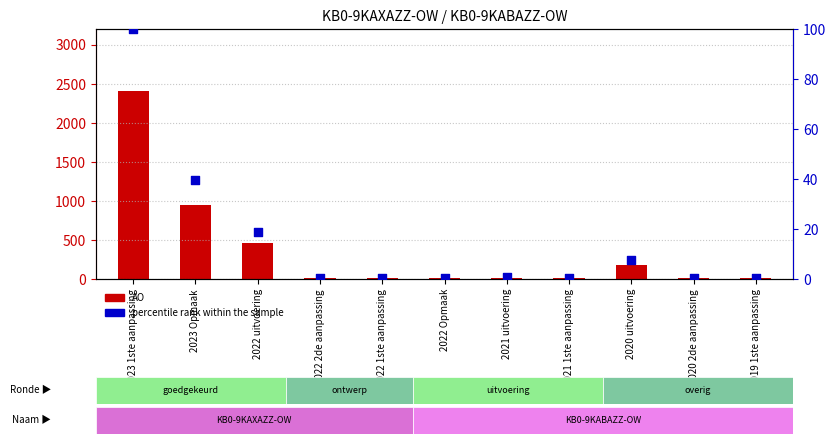

Which series has the largest total across all categories?

AO